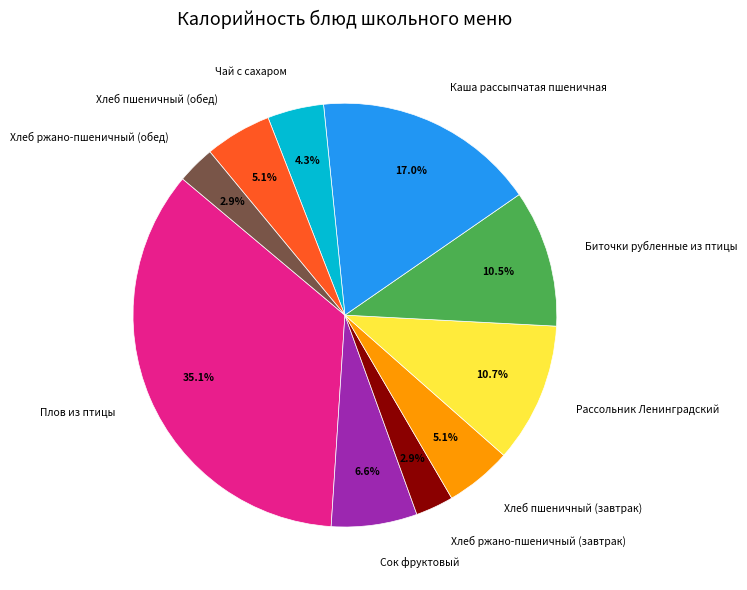

Combined, do Хлеб ржано-пшеничный (завтрак) and Плов из птицы account for over 50%?

No